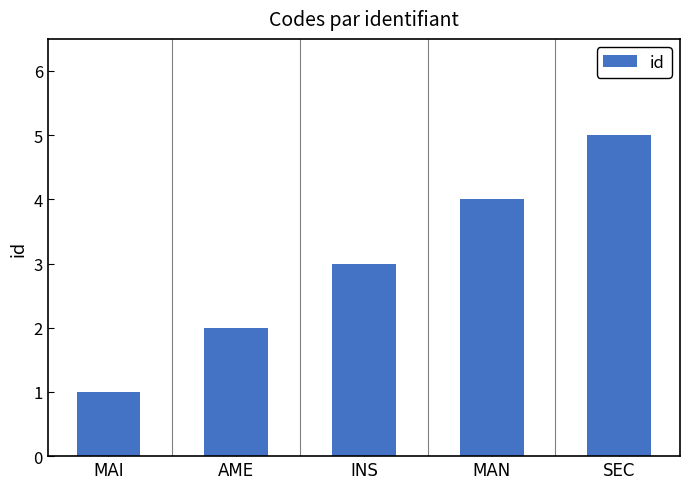

True or false: the data shows 7 at MAN.

False